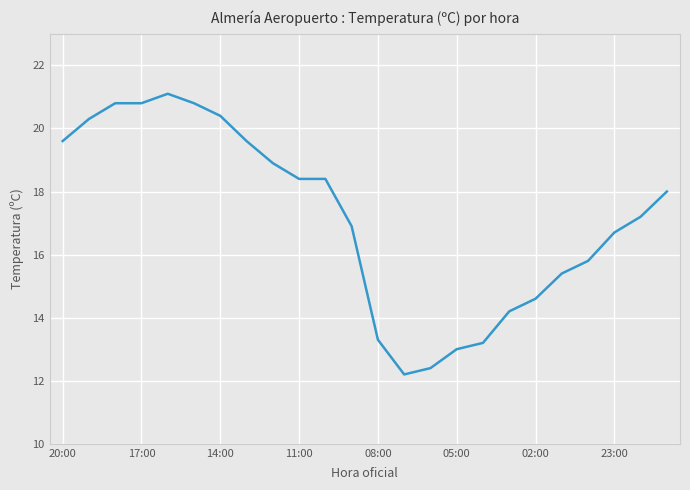

What is the difference between the maximum and minimum values?

8.9